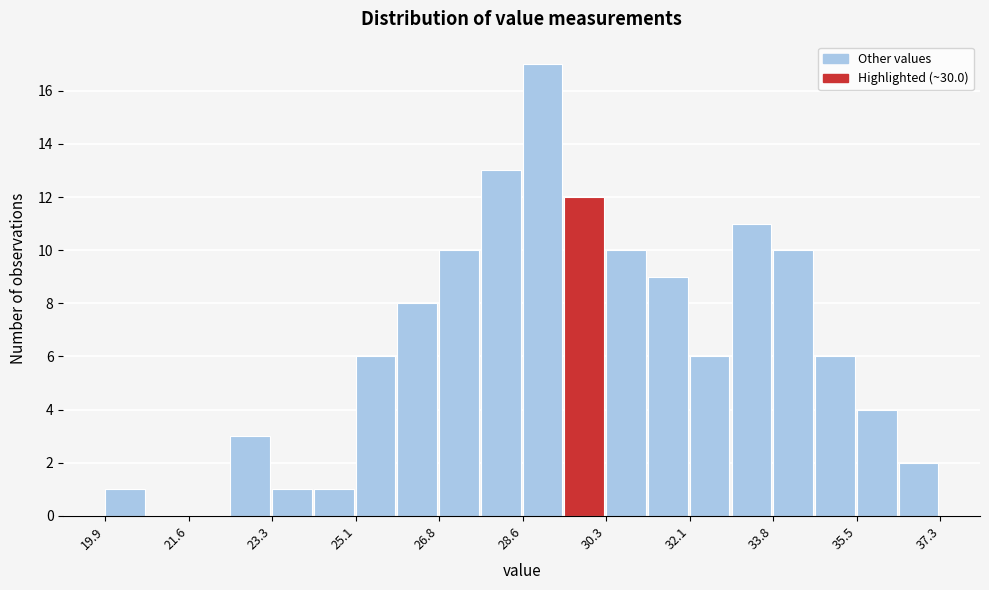

Reading left to right, transcribe this chart: for each bar, give the range it covers on the x-axis and its height. Neither the bar edges nor the heights are printed on the chart, so give them approximately, as read against the axes.

19.8 to 20.8: 1
20.8 to 21.6: 0
21.6 to 22.4: 0
22.4 to 23.4: 3
23.4 to 24.2: 1
24.2 to 25.0: 1
25.0 to 26.0: 6
26.0 to 26.8: 8
26.8 to 27.6: 10
27.6 to 28.6: 13
28.6 to 29.4: 17
29.4 to 30.4: 12
30.4 to 31.2: 10
31.2 to 32.0: 9
32.0 to 33.0: 6
33.0 to 33.8: 11
33.8 to 34.6: 10
34.6 to 35.6: 6
35.6 to 36.4: 4
36.4 to 37.2: 2